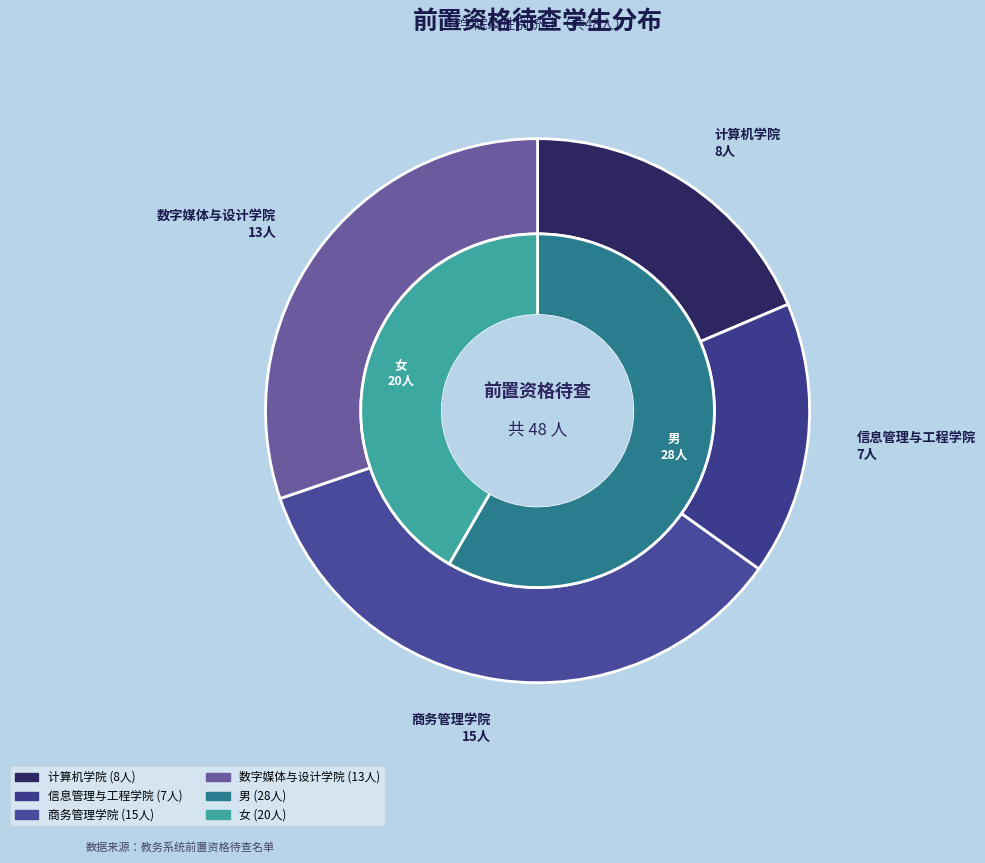

What percentage is the 商务管理学院 slice, to the nearest percent?

35%